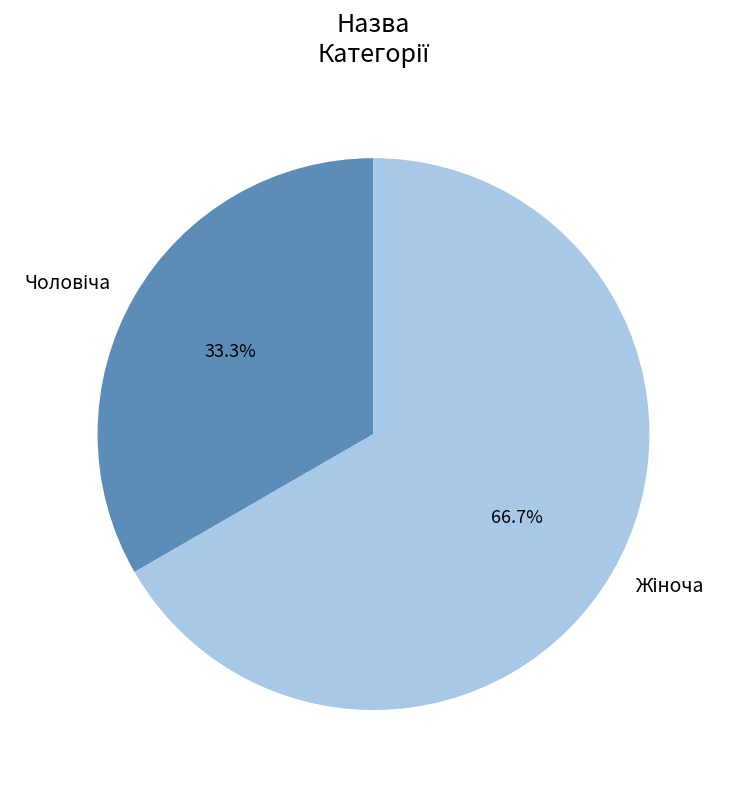

Does any single category account for the majority?

Yes